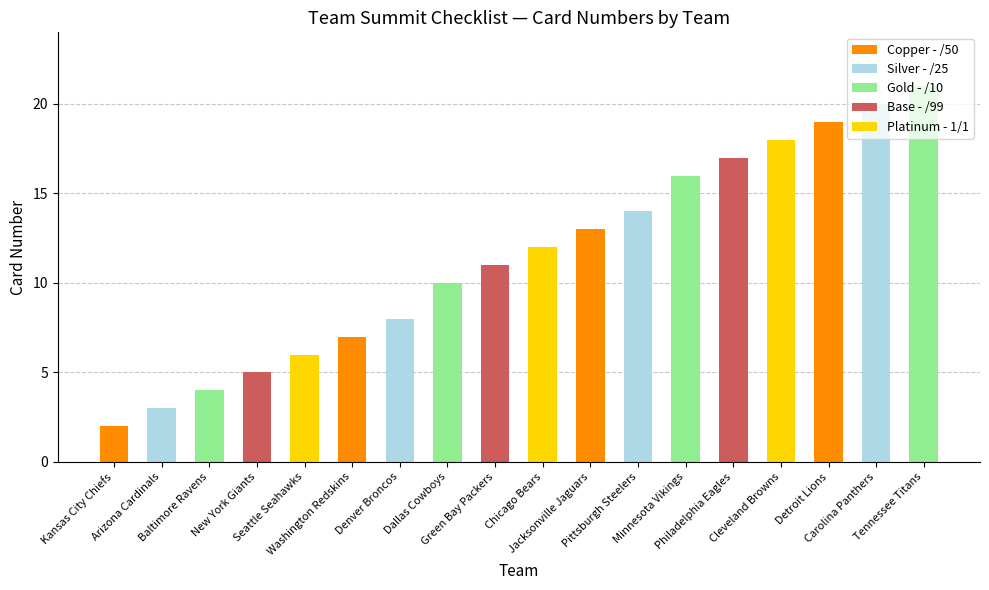

What is the sum of the values at Minnesota Vikings and Tennessee Titans?

37